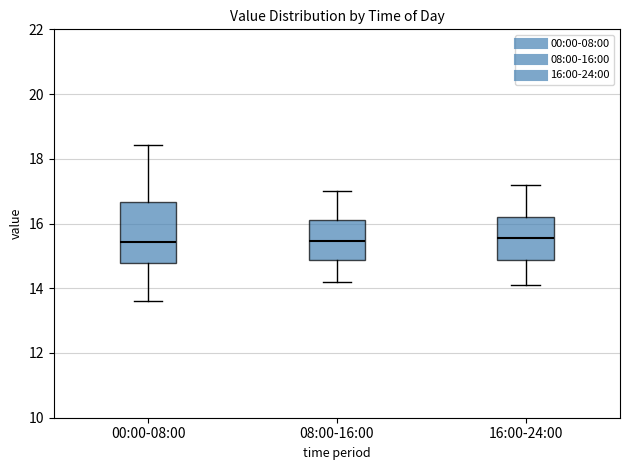

Reading left to right, read every box against the y-axis: the position of its median line, the range the box covers, and the ends of its whiskers. The values are not printed on the chart, so give them approximately, as read against the axis.

00:00-08:00: median 15.4, box 14.8 to 16.6, whiskers 13.6 to 18.4
08:00-16:00: median 15.4, box 14.8 to 16.2, whiskers 14.2 to 17.0
16:00-24:00: median 15.6, box 14.8 to 16.2, whiskers 14.2 to 17.2